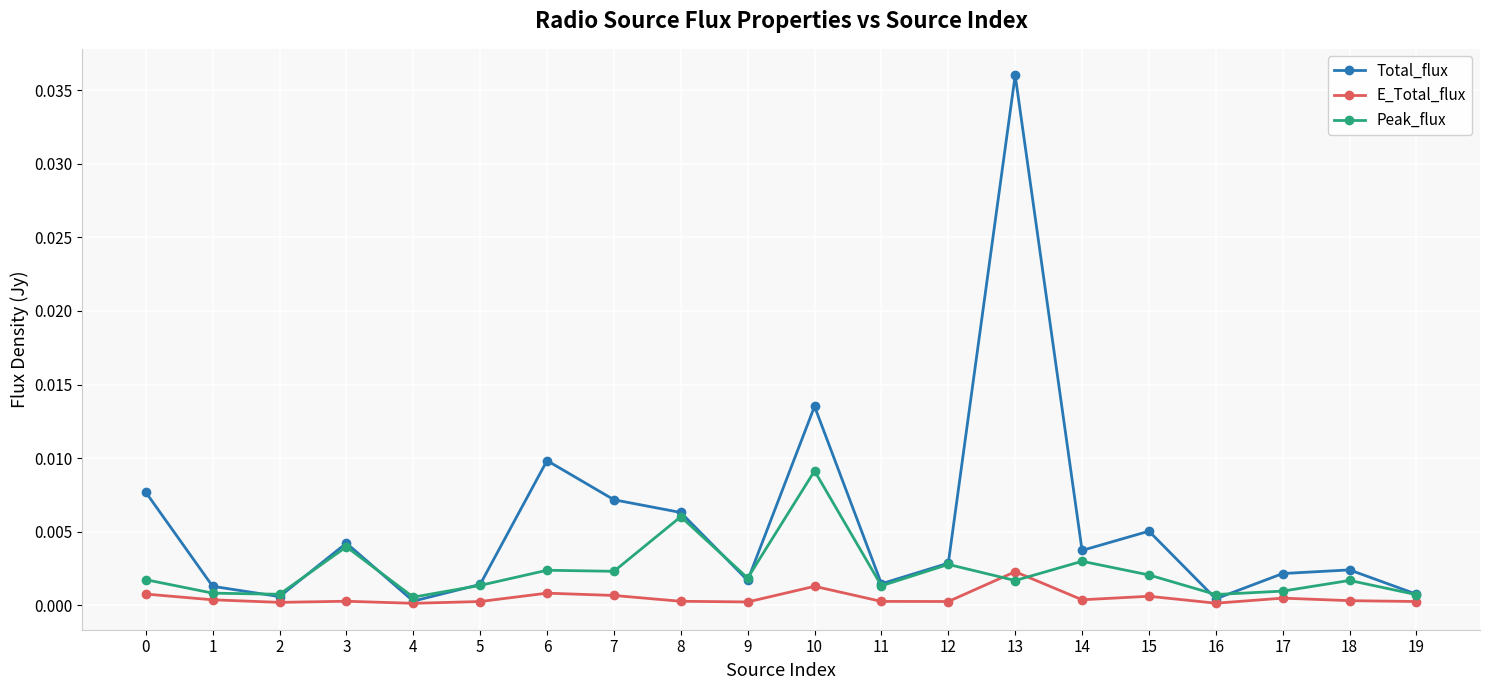

At which label does E_Total_flux reach its peak?

13